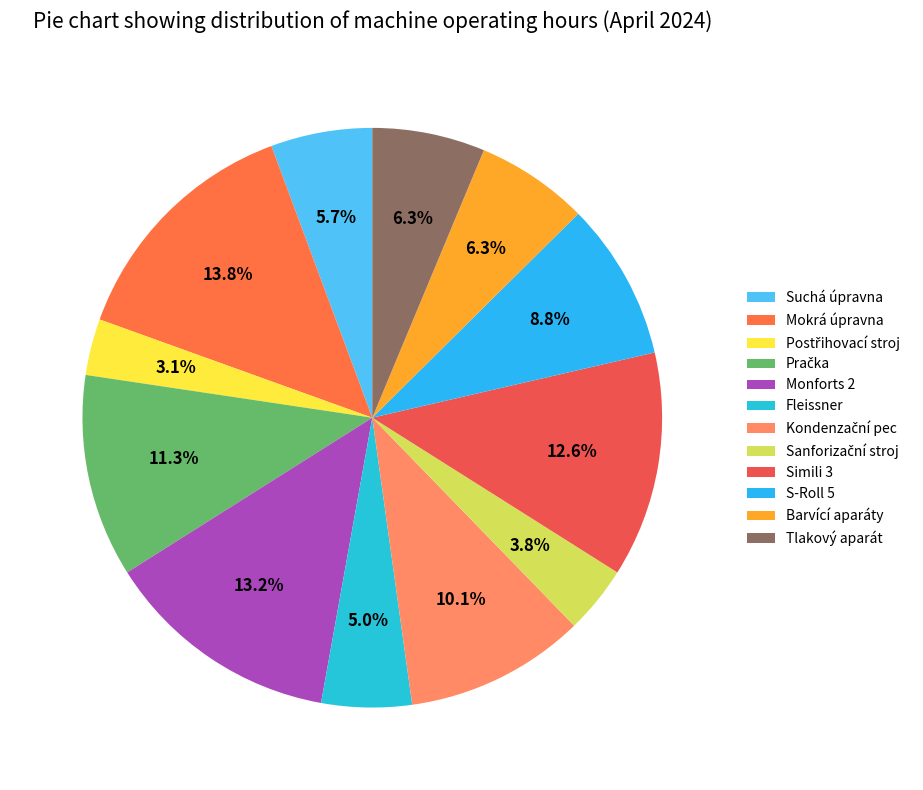

How many slices are in this pie chart?

12